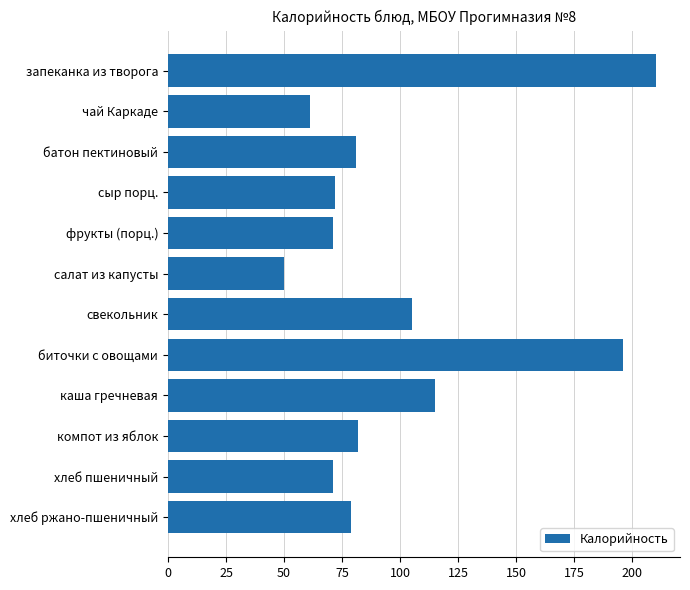

Reading bottom to top, extract all data points from this chart.

хлеб ржано-пшеничный=79	хлеб пшеничный=71	компот из яблок=82	каша гречневая=115	биточки с овощами=196	свекольник=105	салат из капусты=50	фрукты (порц.)=71	сыр порц.=72	батон пектиновый=81	чай Каркаде=61	запеканка из творога=210